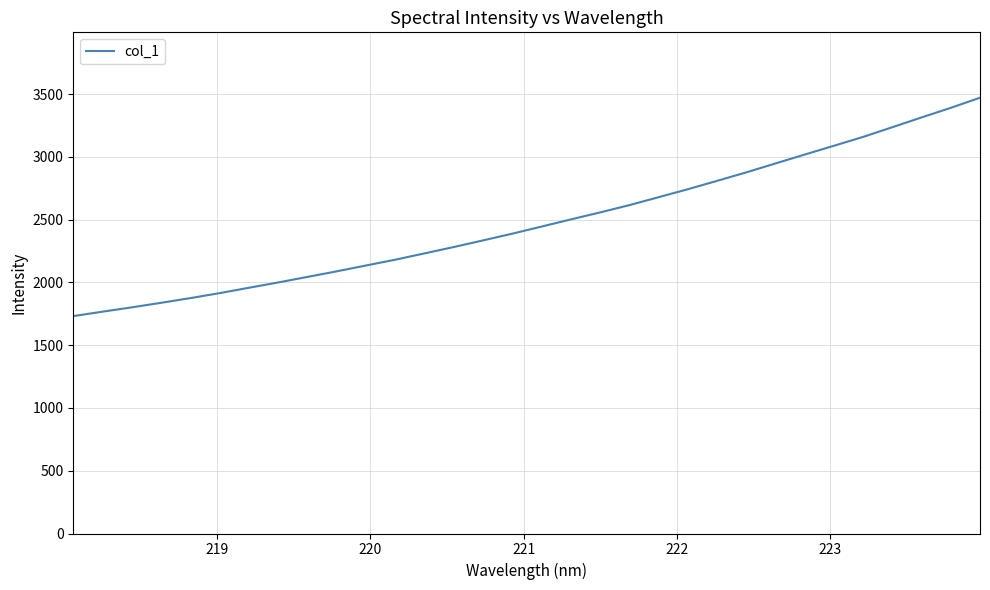

What is the difference between the maximum and minimum values?

1739.9